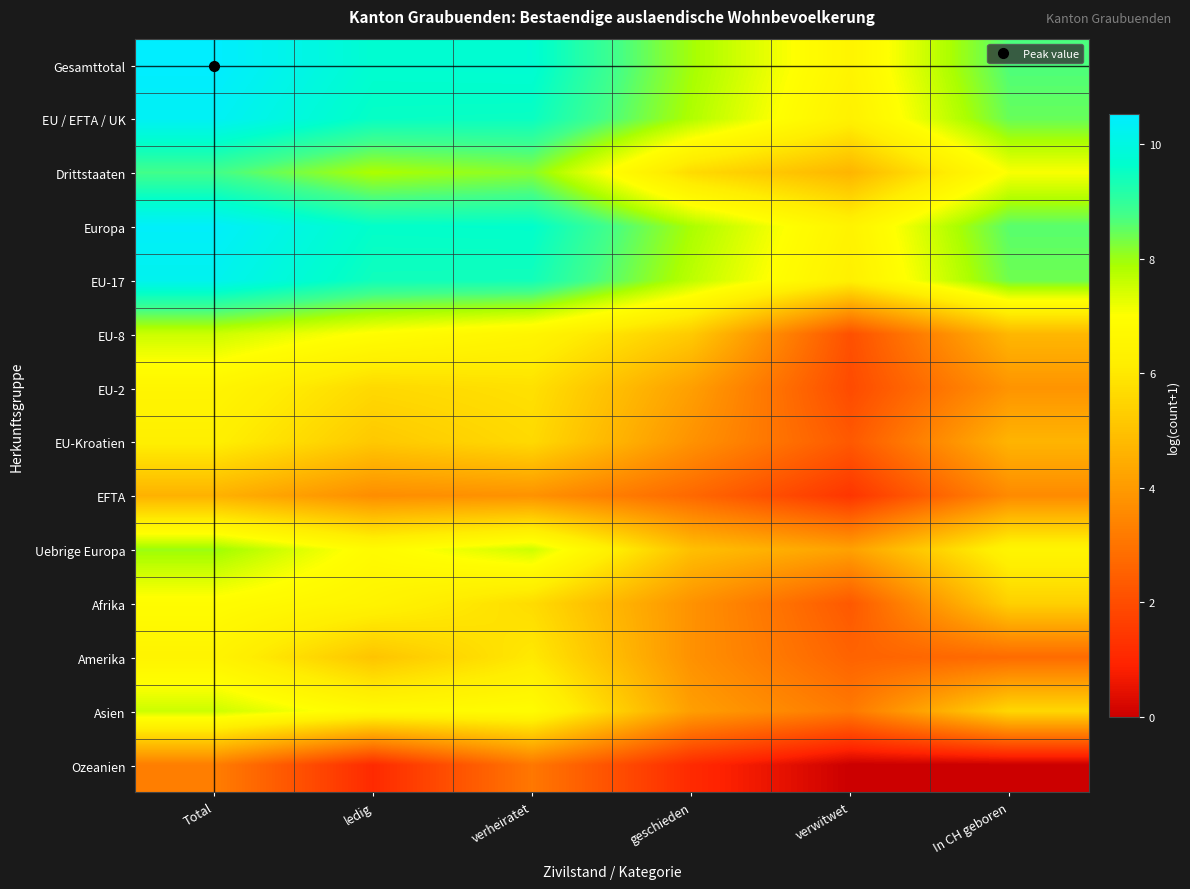

What is the greatest value displayed?

10.5